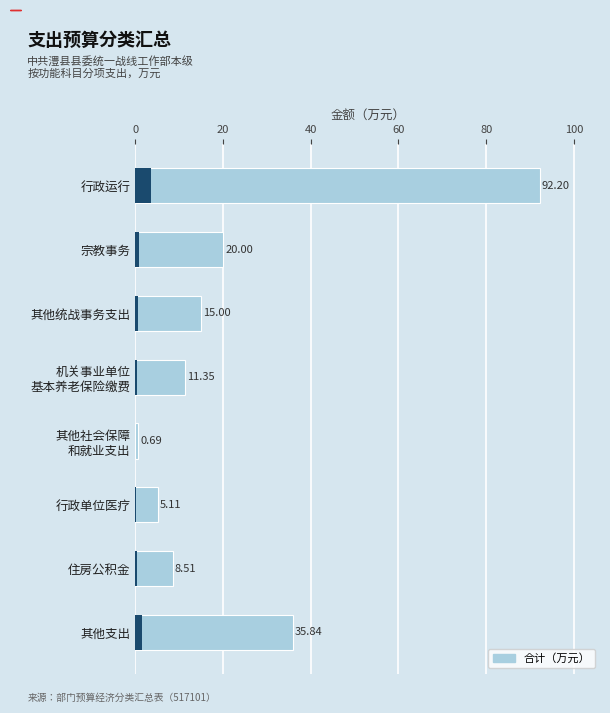

What is the sum of all values?

188.7